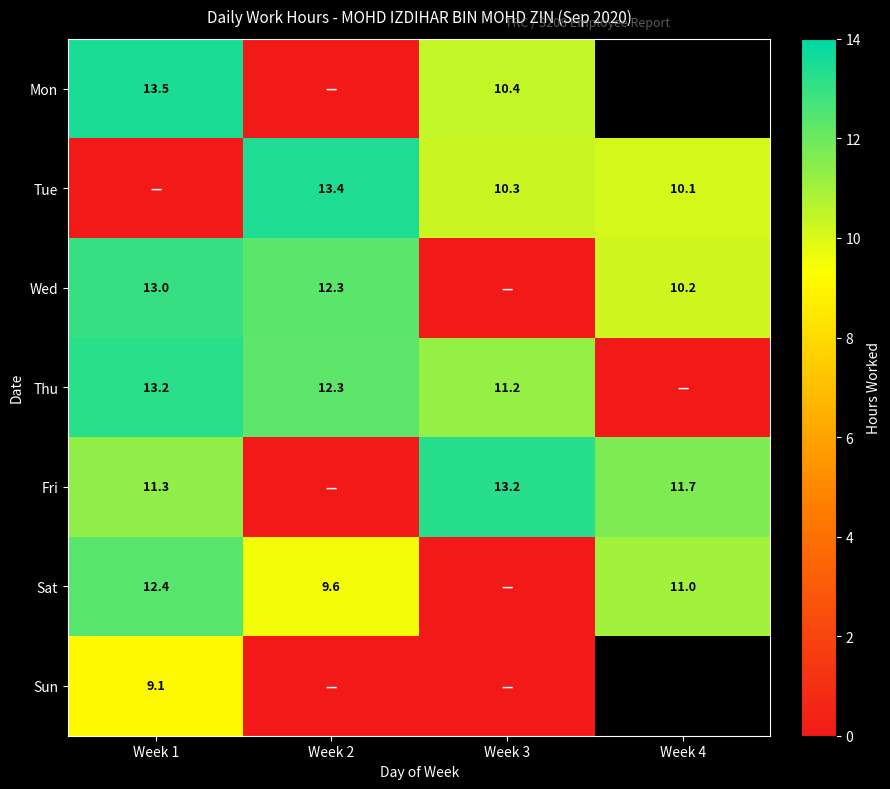

What is the difference between the highest and lowest values at Week 3?

13.2